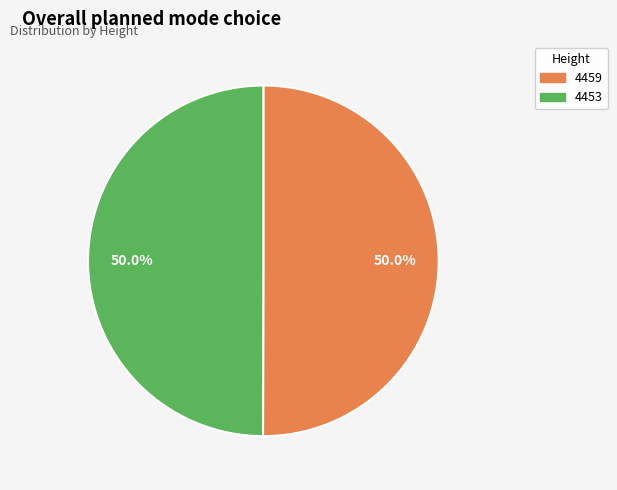

The 4453 slice represents 50% of the pie. True or false?

True